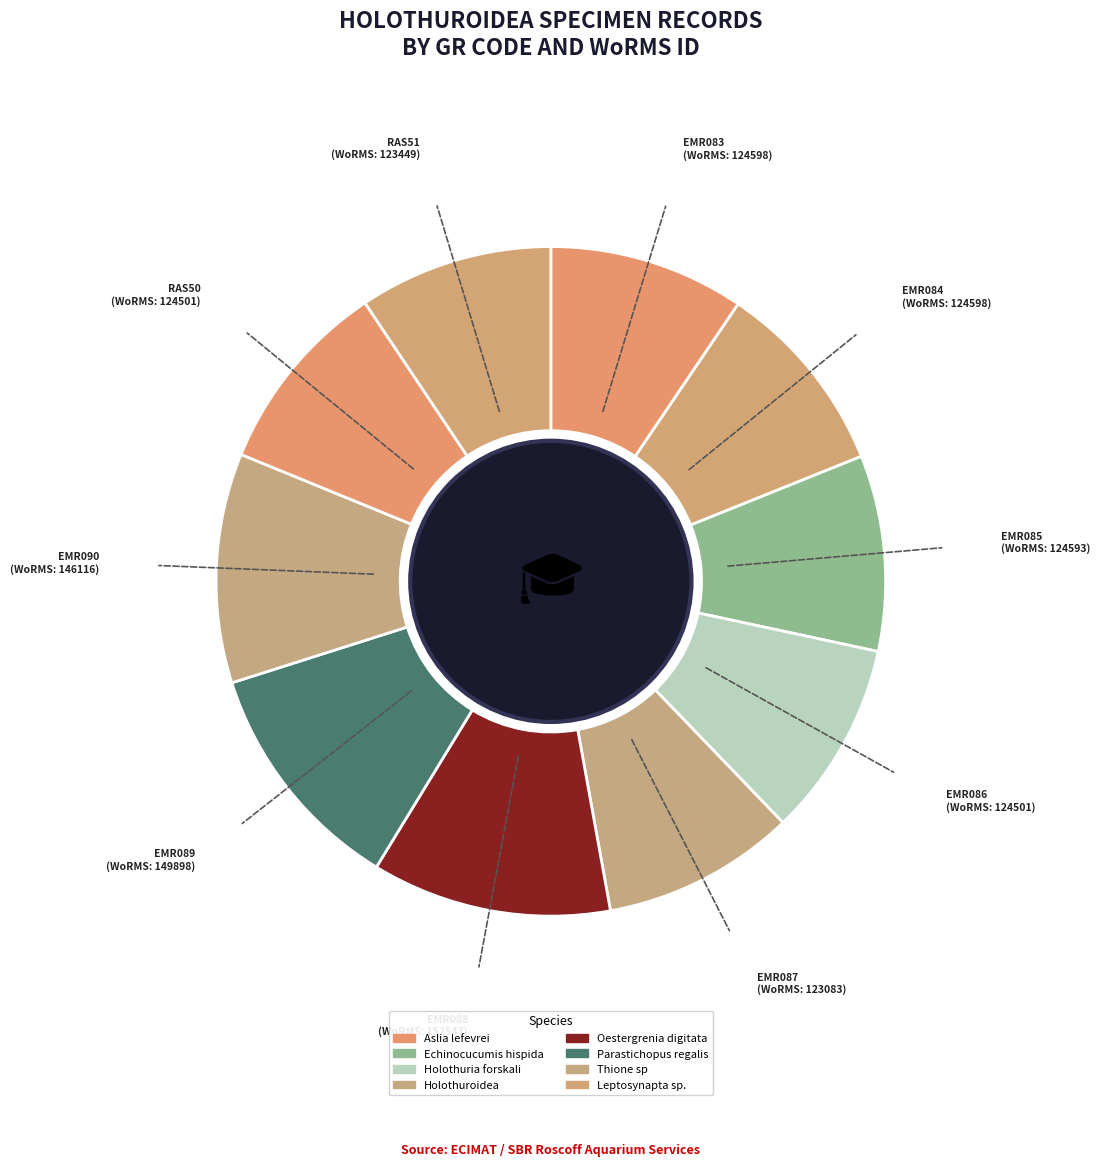

How many slices are in this pie chart?

10